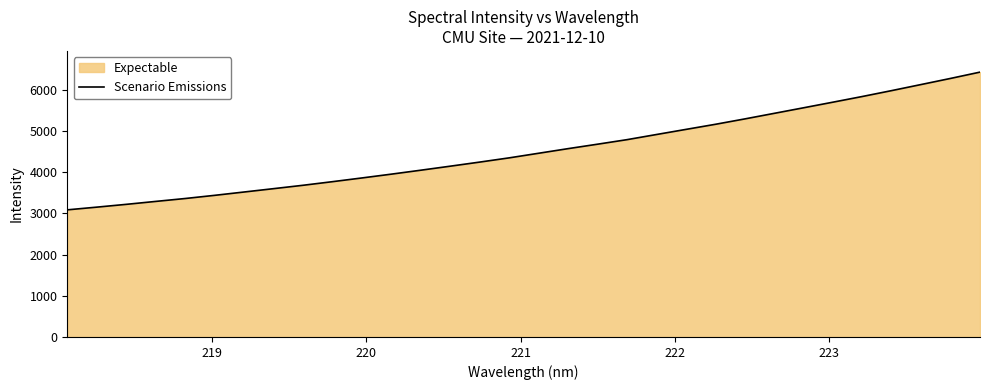

What is the minimum value shown in the chart?

3088.7